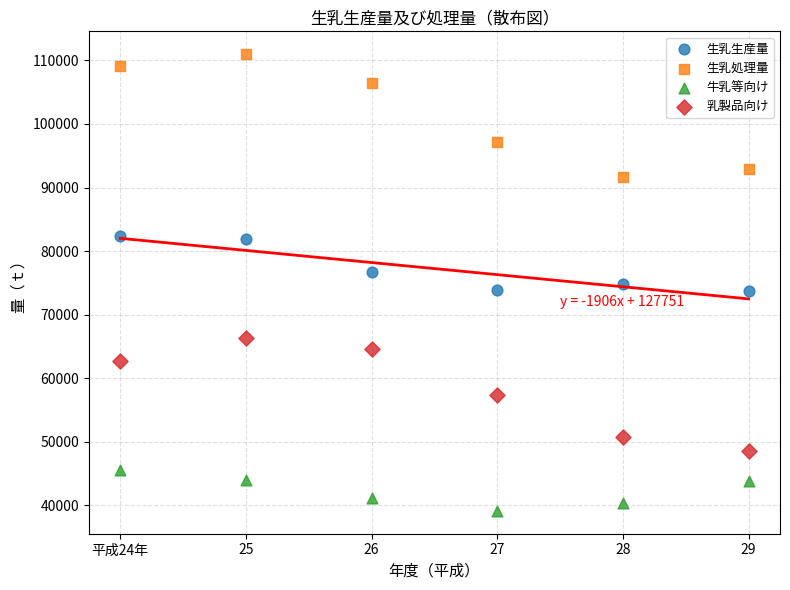

Which series reaches the minimum Y coordinate?

牛乳等向け